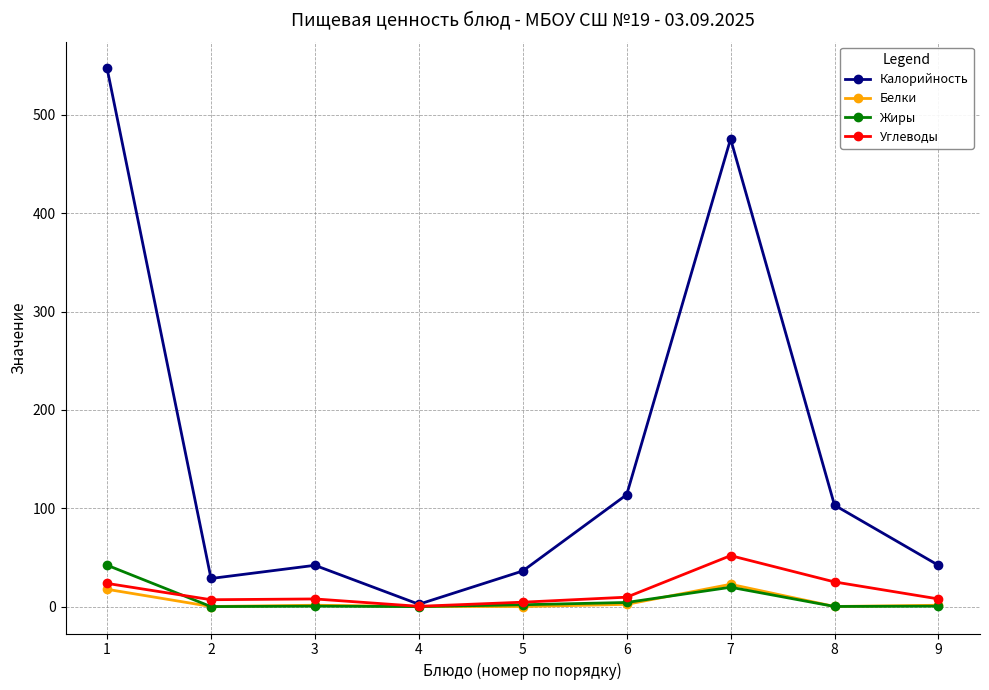

What is the total value across all series at 4?

2.9